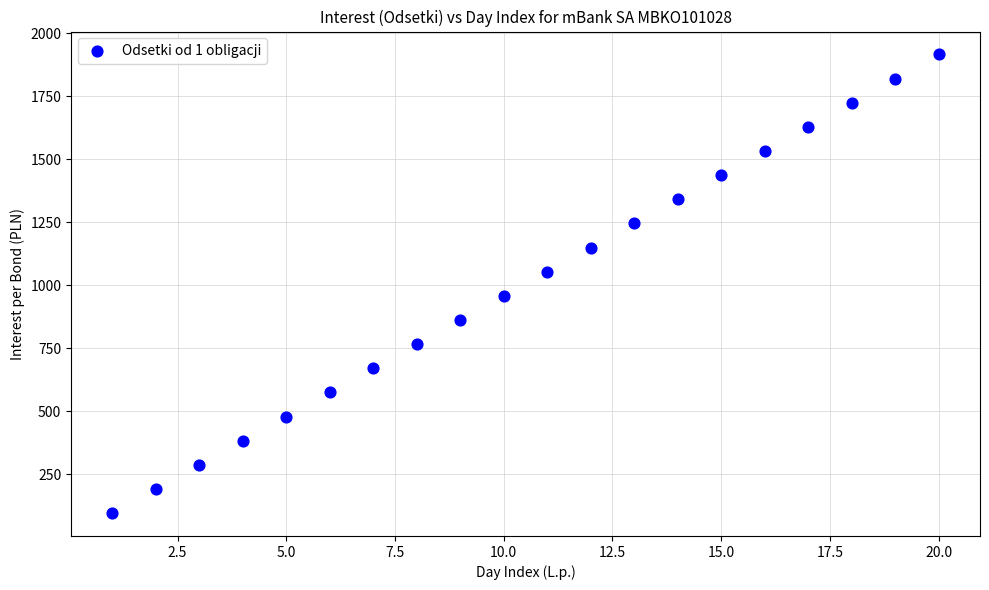

What is the range of X values (max minus min)?

19.0